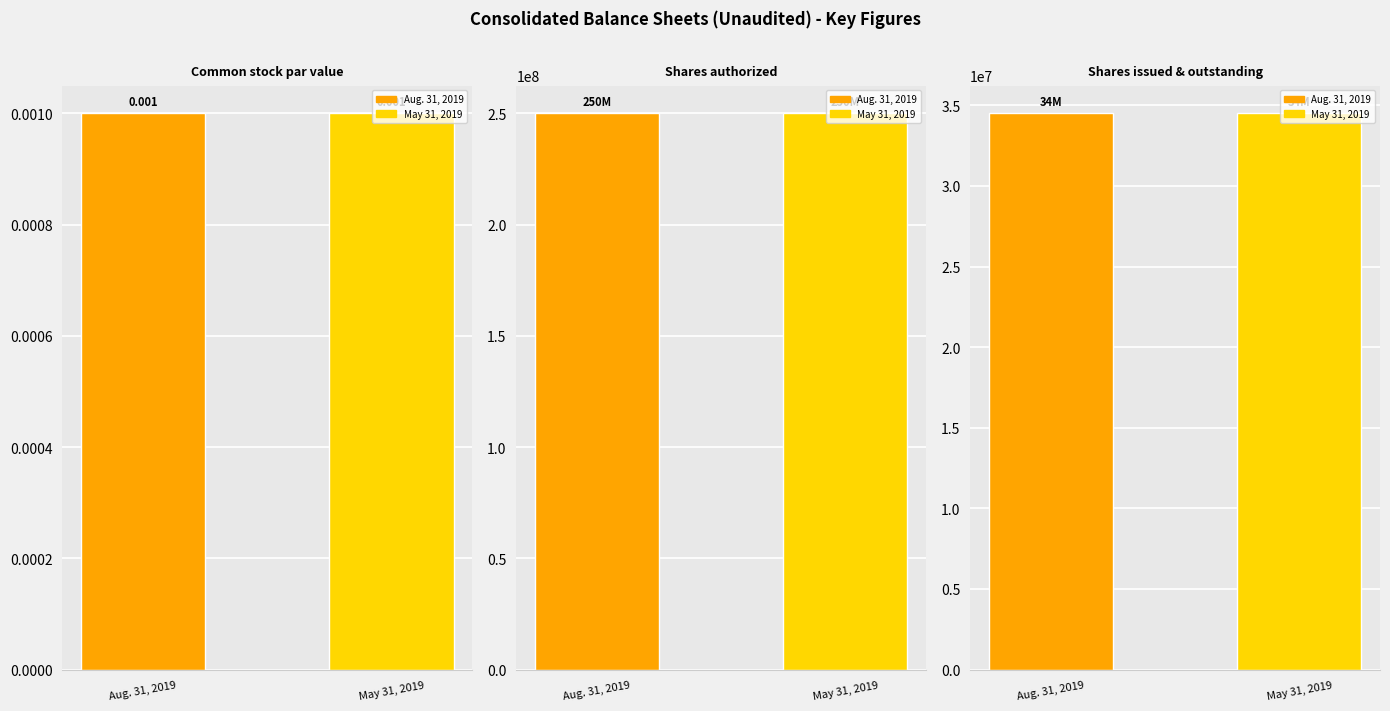

Is it true that Shares authorized equals 132901912.2 at Aug. 31, 2019?

False